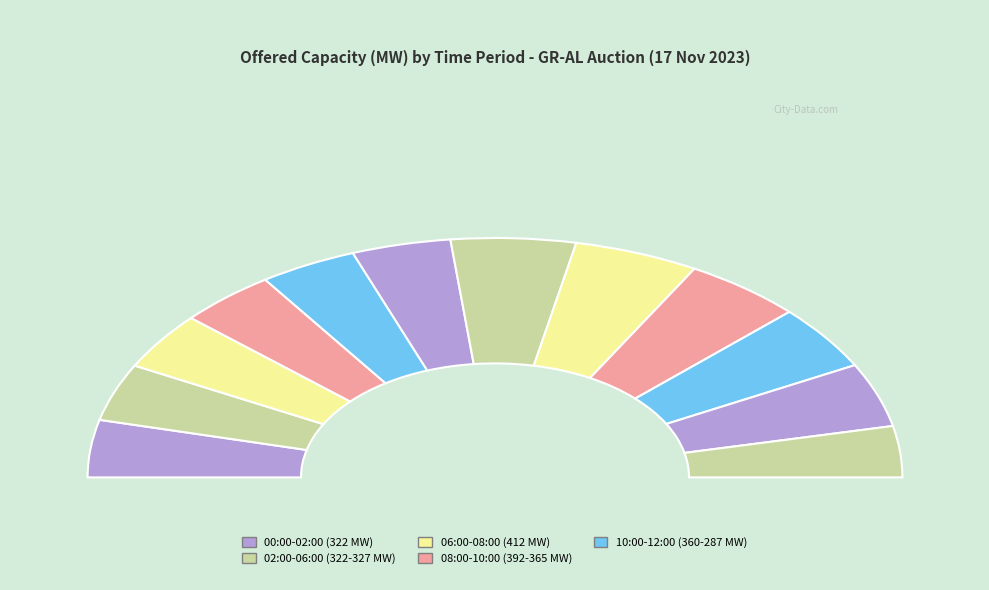

What percentage do 01:00 - 02:00 and 06:00 - 07:00 together represent?

17.6%